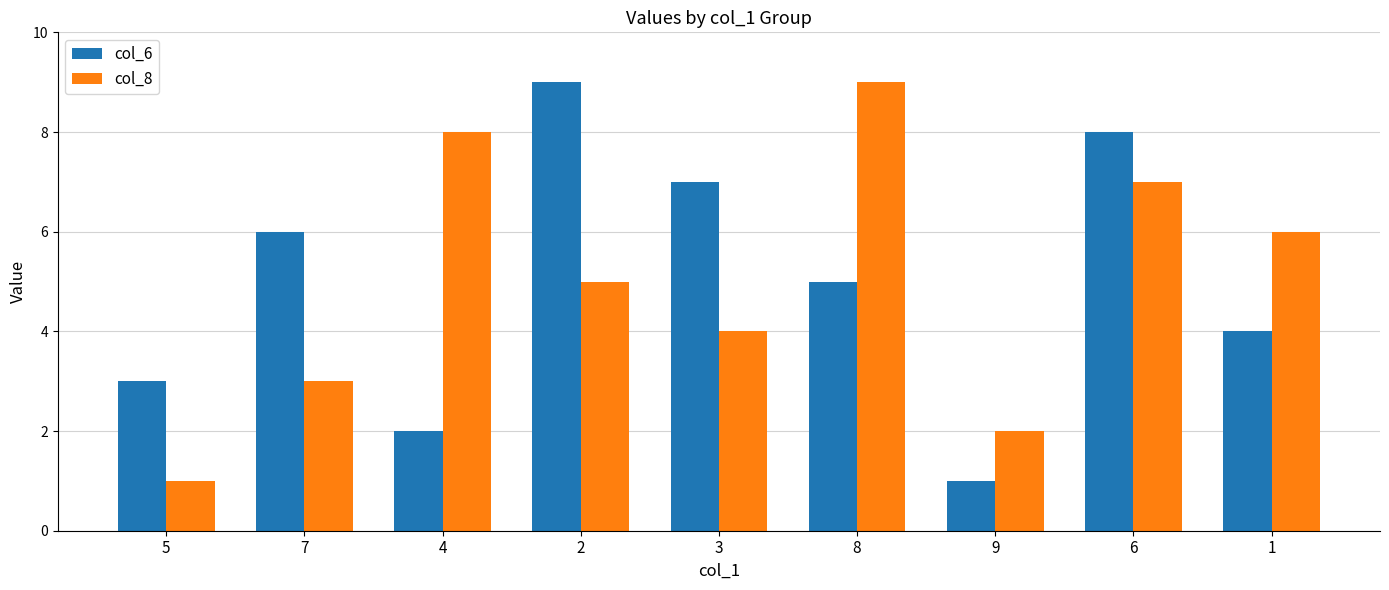

Is the value of col_6 at 3 greater than the value of col_8 at 8?

No